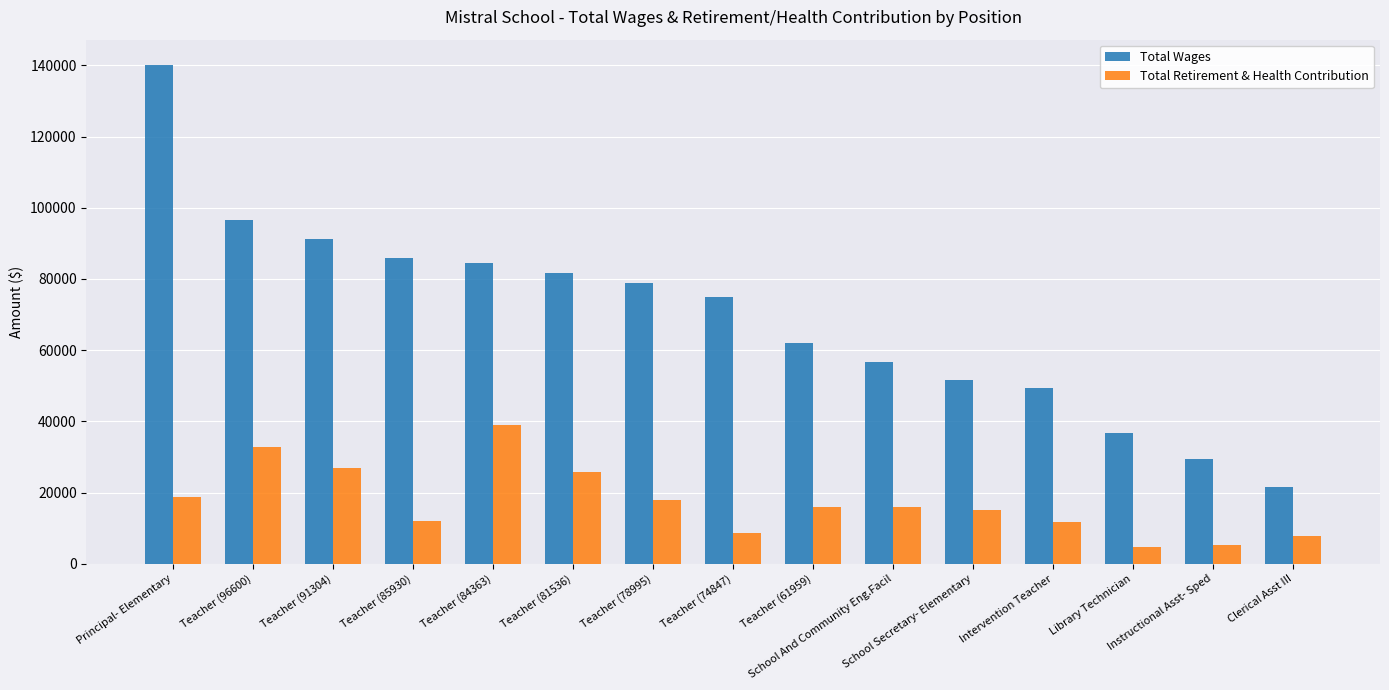

What is the lowest value of the Total Wages series?

21534